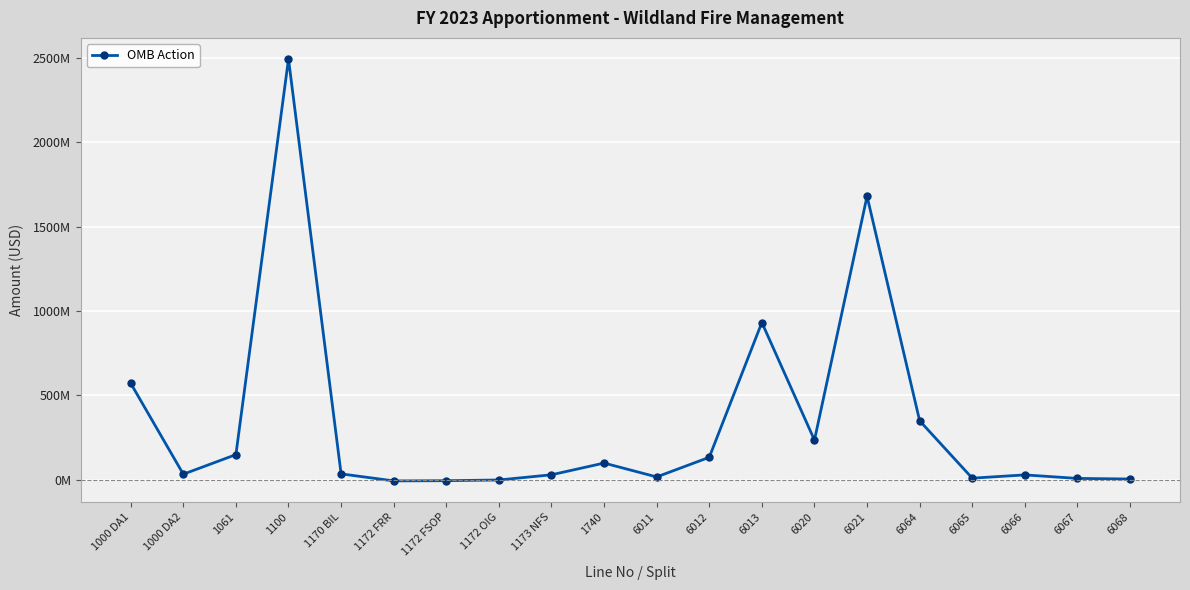

At which category does the chart reach its peak across all series?

1100